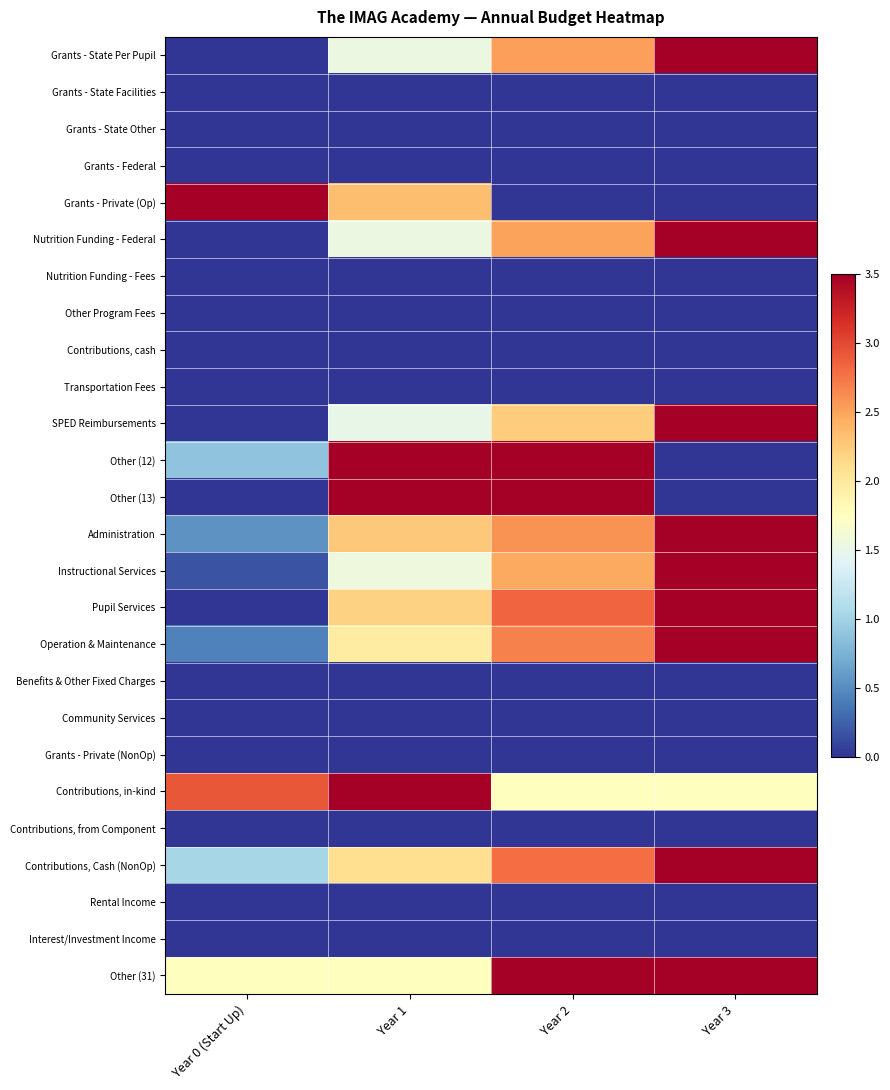

What is the spread (max minus min) of values at Year 1?

1.0